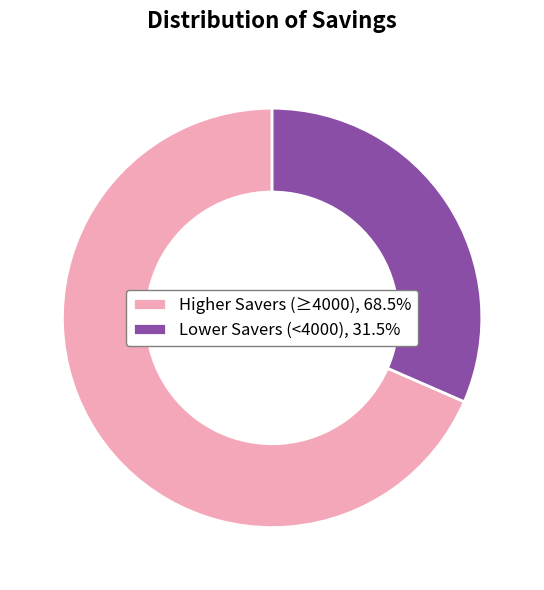

Does Lower Savers (<4000), 31.5% represent more than half of the total?

No